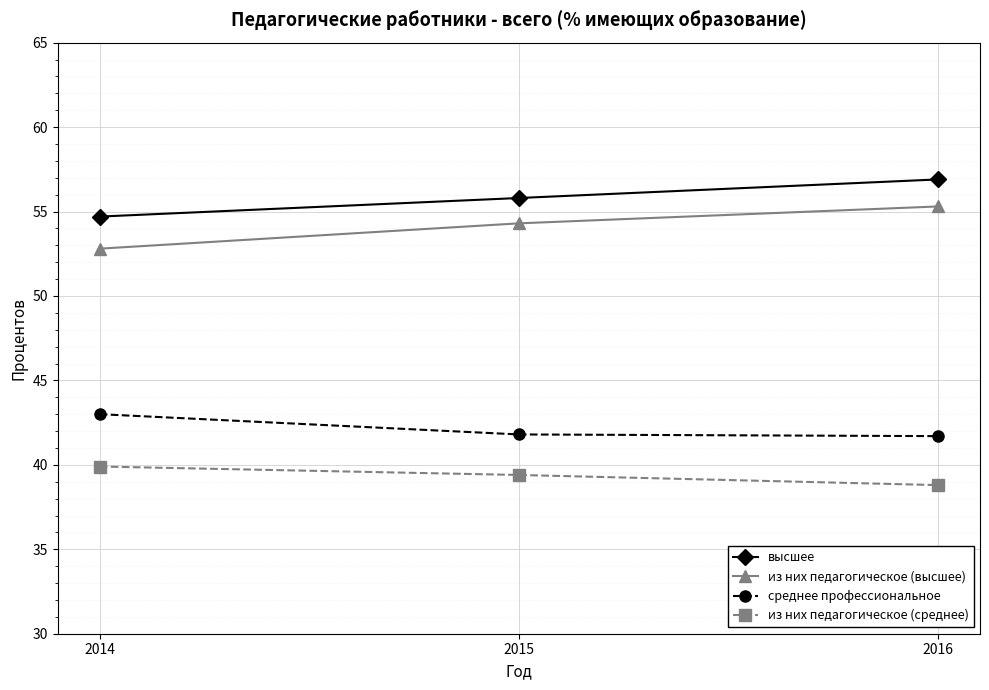

What is the difference between the highest and lowest values at 2016?

18.1